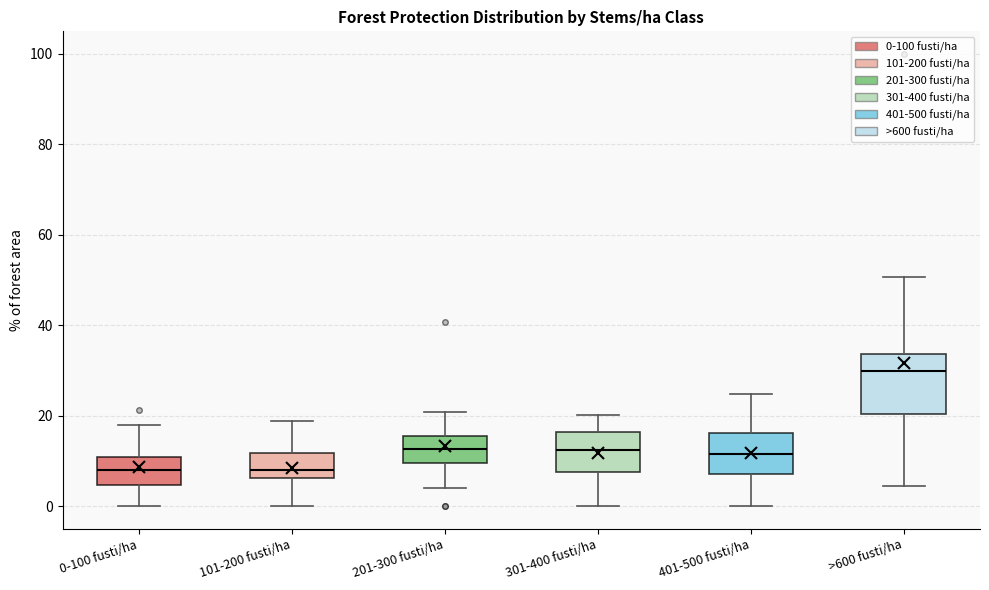

Which box's median line is the highest?

>600 fusti/ha